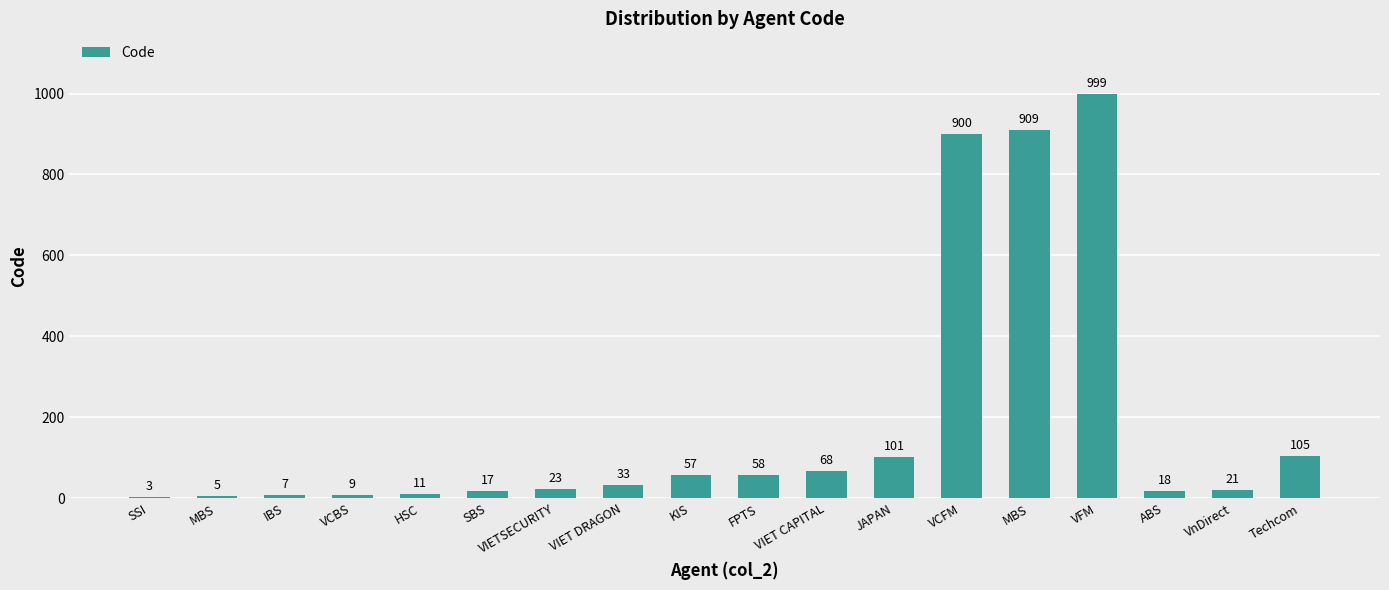

How many distinct data groups are displayed?

1